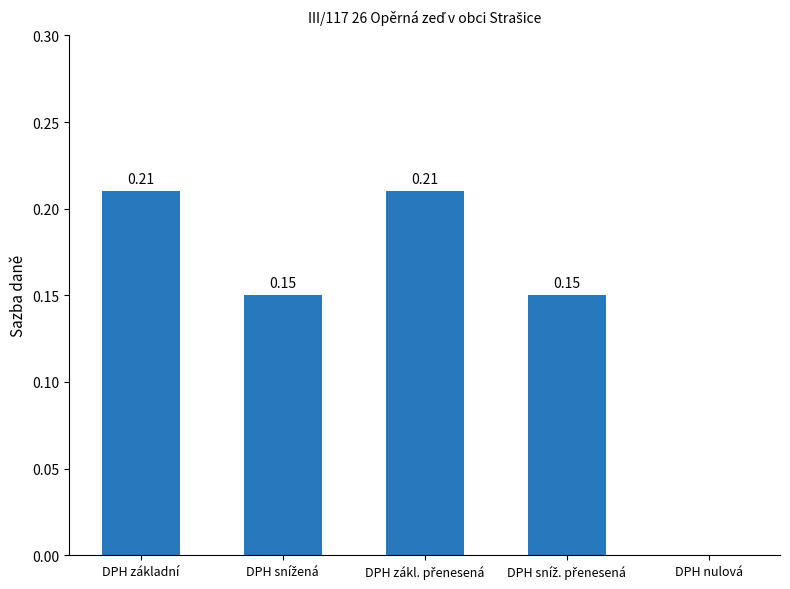

Are the bars horizontal?

No